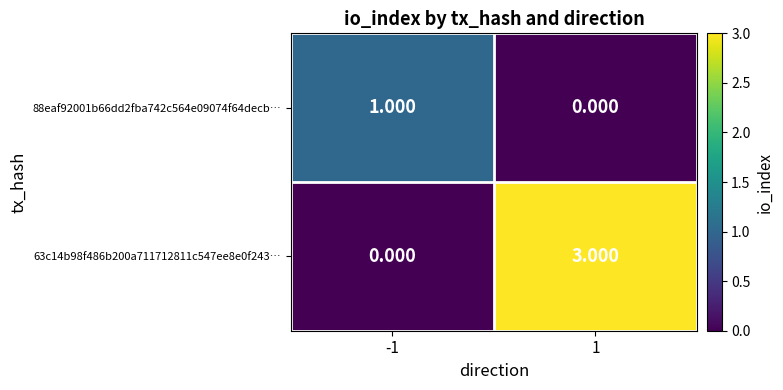

Is the value of 88eaf92001b66dd2fba742c564e09074f64decb… at 1 greater than the value of 63c14b98f486b200a711712811c547ee8e0f243… at 1?

No